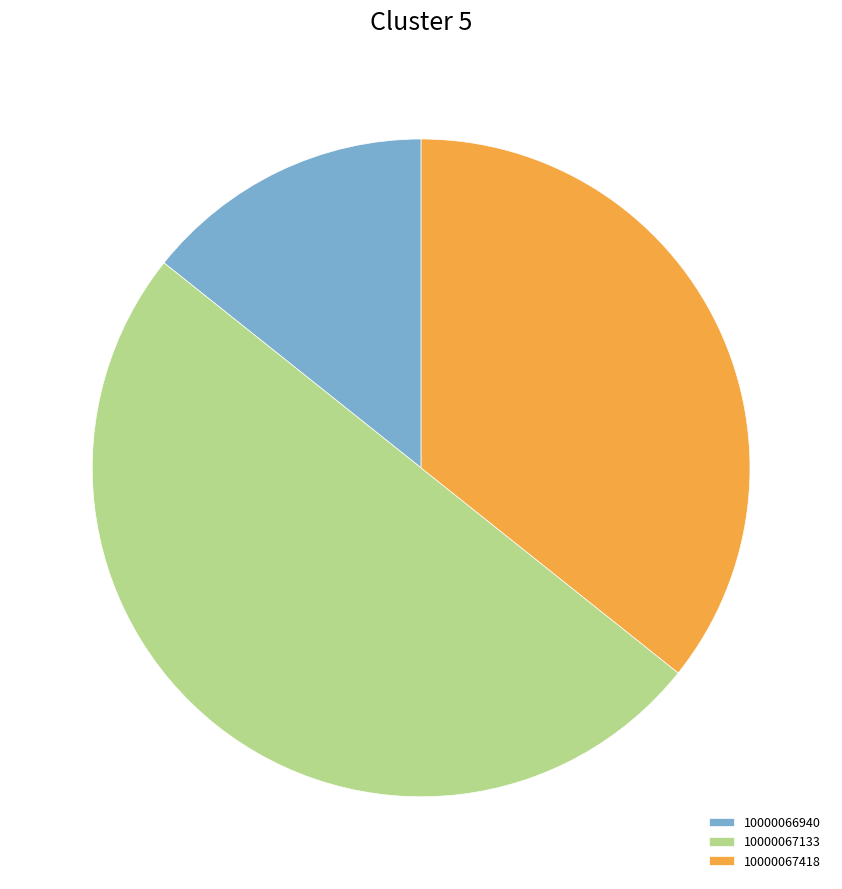

Rank the categories by value from lowest to highest.

10000066940, 10000067418, 10000067133